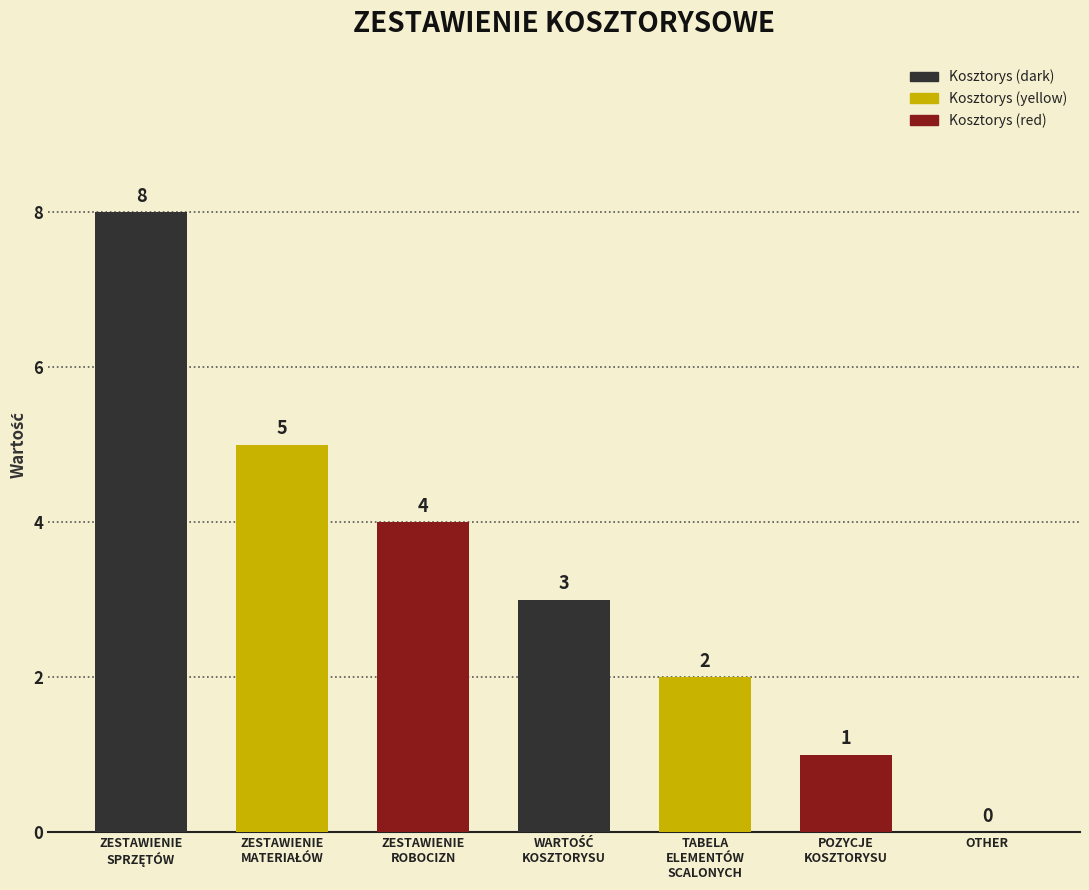

True or false: the data shows 4 at ZESTAWIENIE
ROBOCIZN.

True